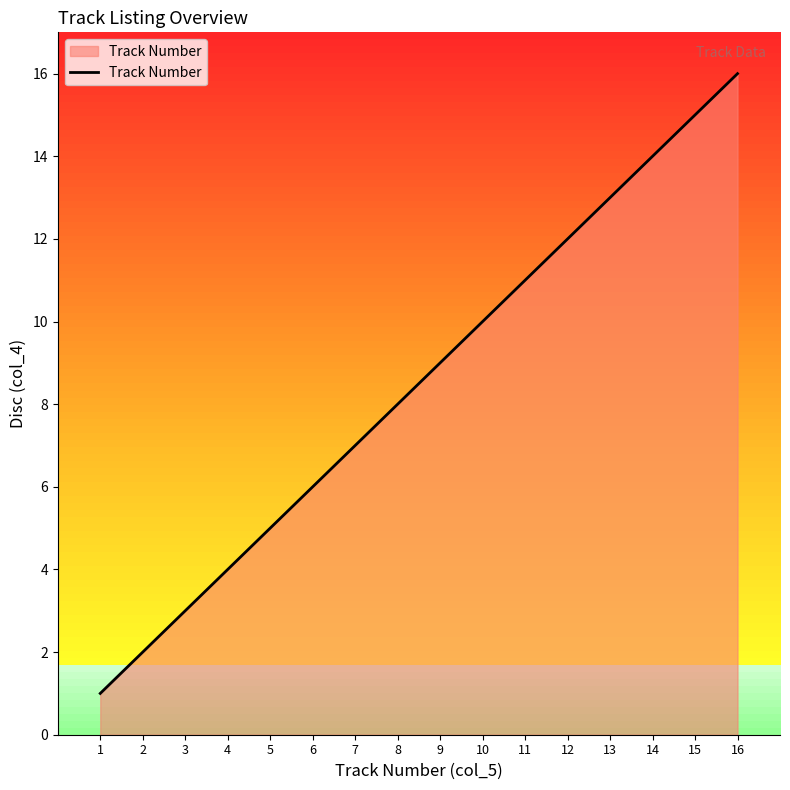

What is the change in value from 11 to 15?

+4